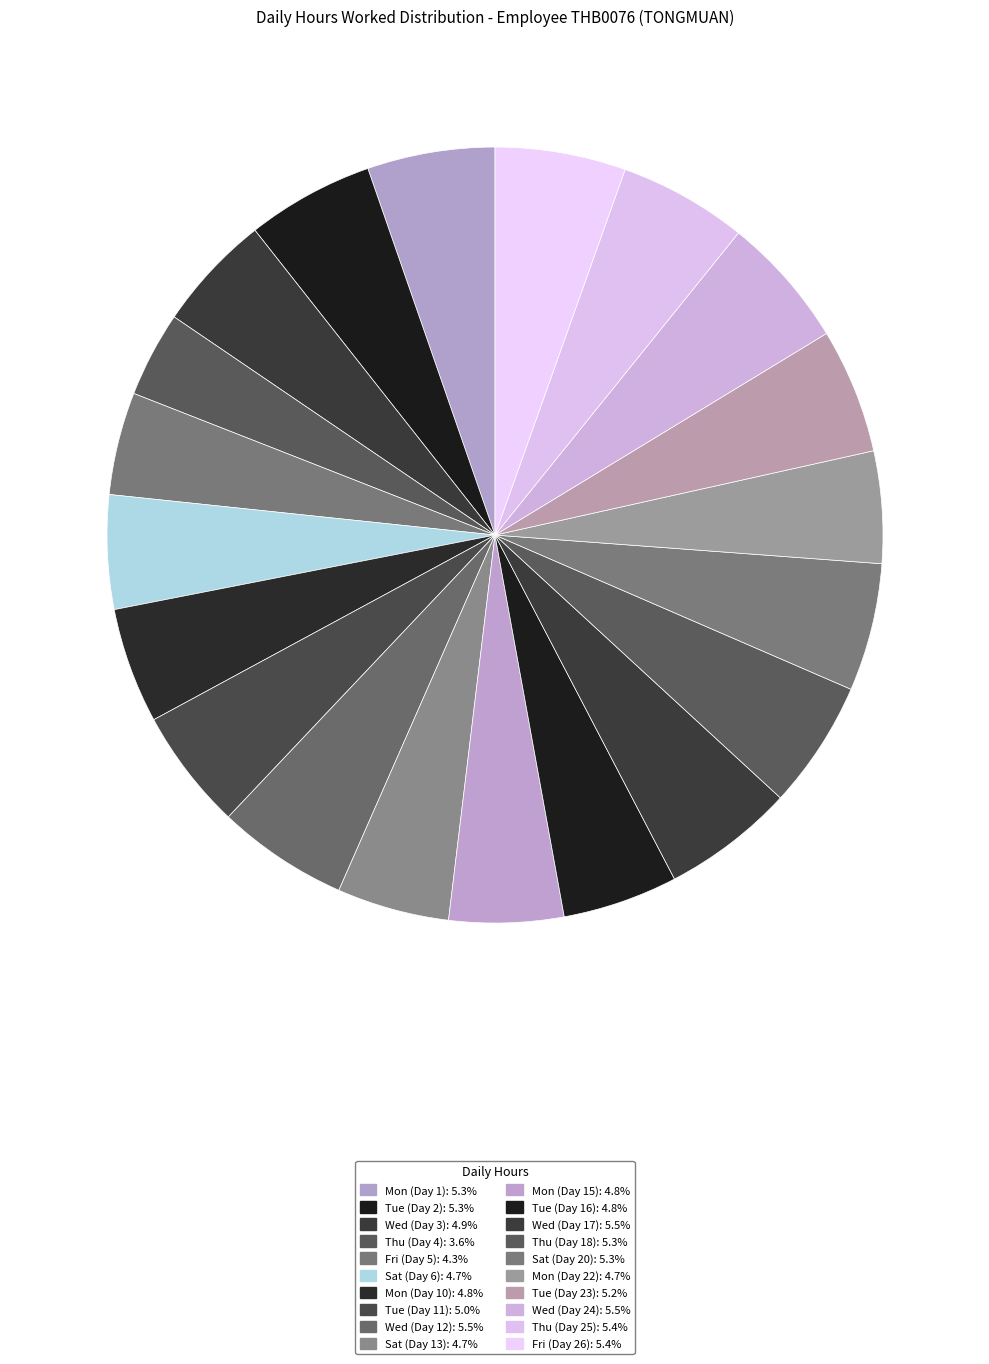

Count the number of slices in the pie.

20